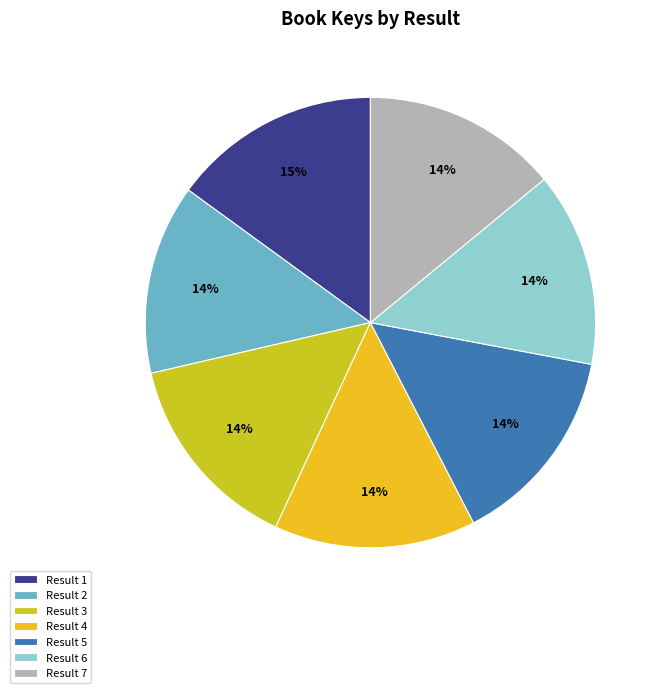

Is it true that Result 7 is 24% of the pie?

False